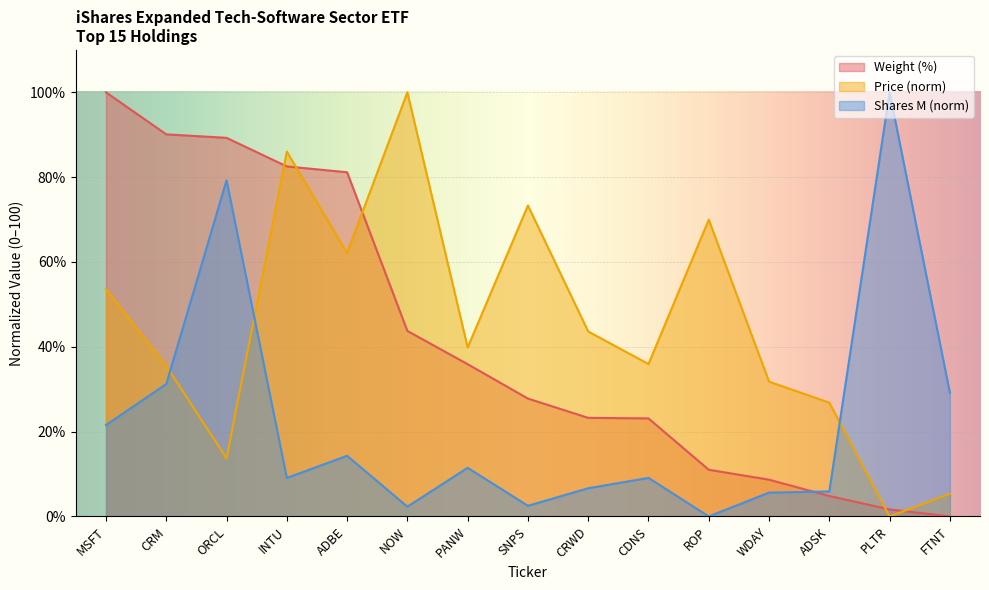

Reading left to right, list all the values displayed in this chart.

Weight (%): 100.0	90.1	89.3	82.5	81.2	43.7	35.9	27.8	23.2	23.1	11.0	8.7	4.8	1.7	0.0
Price: 53.6	35.5	13.7	86.0	62.1	100.0	39.8	73.3	43.6	35.9	70.0	31.8	26.8	0.0	5.3
Shares (M): 21.5	31.2	79.3	9.1	14.3	2.3	11.5	2.5	6.6	9.1	0.0	5.6	5.9	100.0	29.2